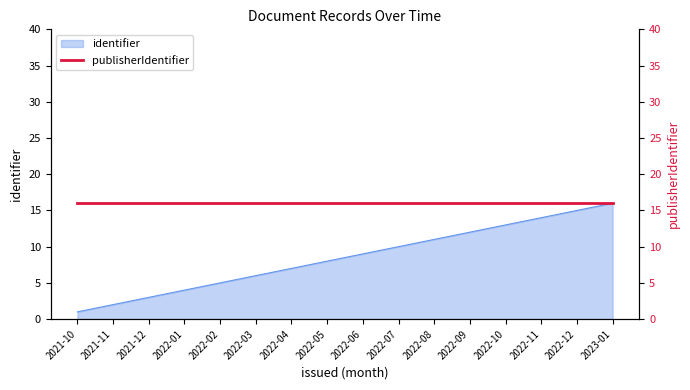

List the labels in order of value, smallest first.

2021-10, 2021-11, 2021-12, 2022-01, 2022-02, 2022-03, 2022-04, 2022-05, 2022-06, 2022-07, 2022-08, 2022-09, 2022-10, 2022-11, 2022-12, 2023-01